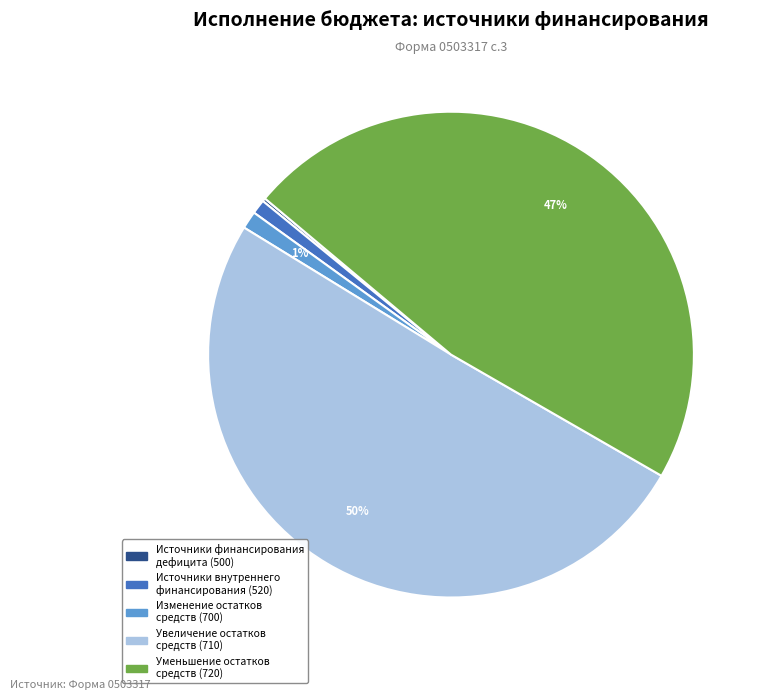

To the nearest percent, what percentage of the pie is Уменьшение остатков средств (720)?

47%